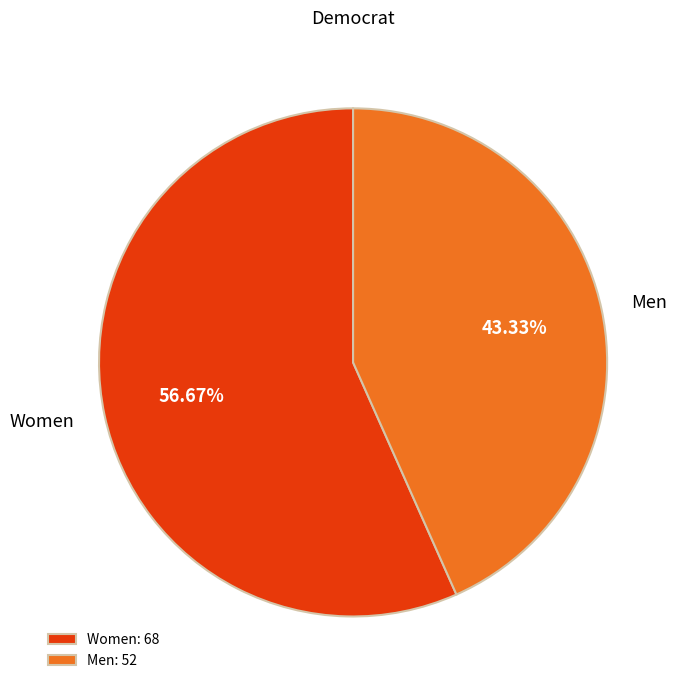

To the nearest percent, what portion does Women represent?

57%